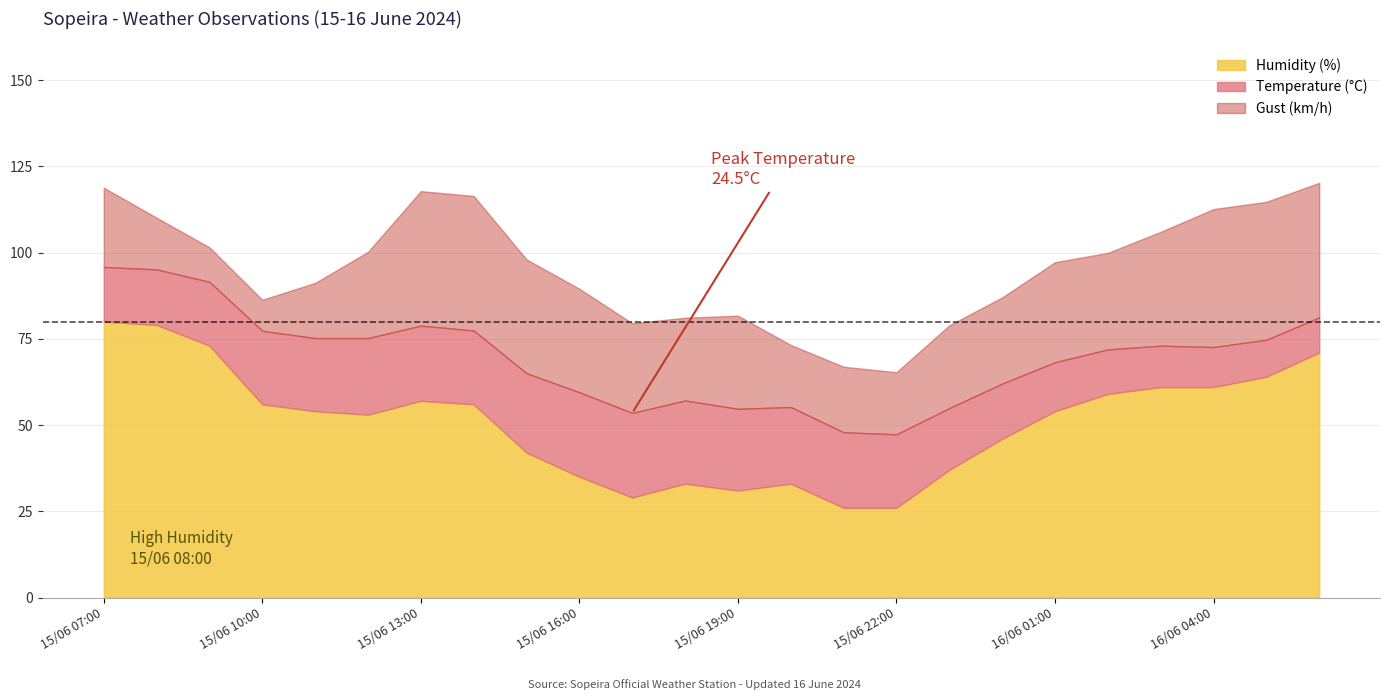

What is the minimum value for Humidity (%)?

26.0